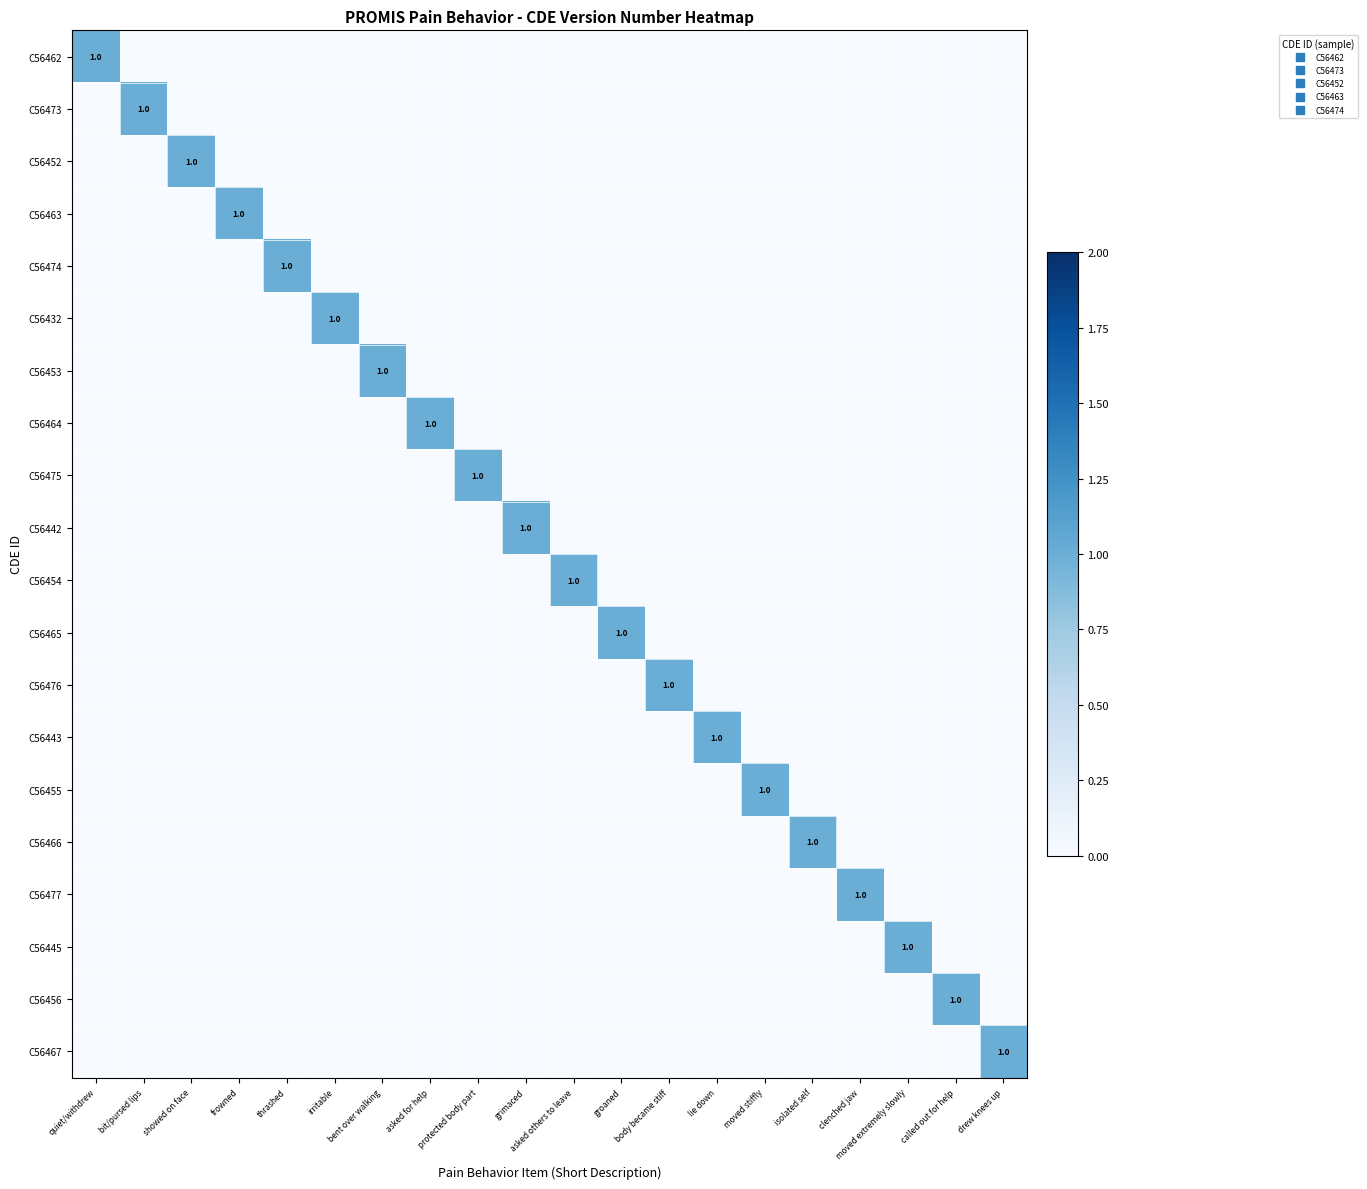

Where is C56443 nearest to the value 0?

quiet/withdrew